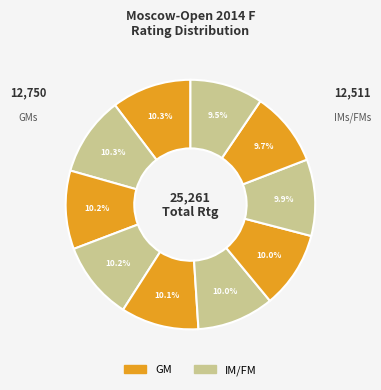

Count the number of slices in the pie.

10